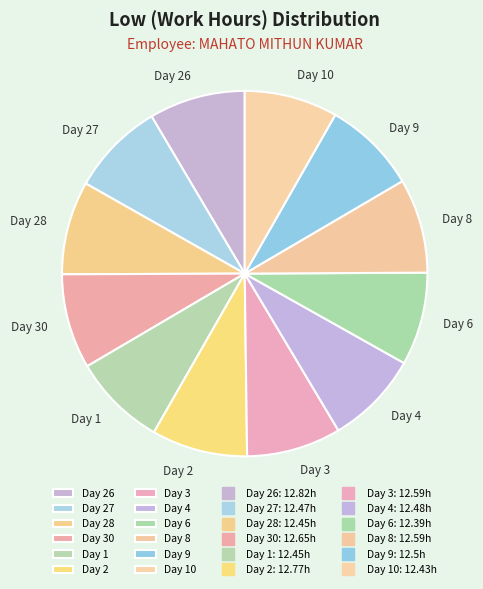

What is the ratio of the value at Day 30 to the value at Day 1?

1.0